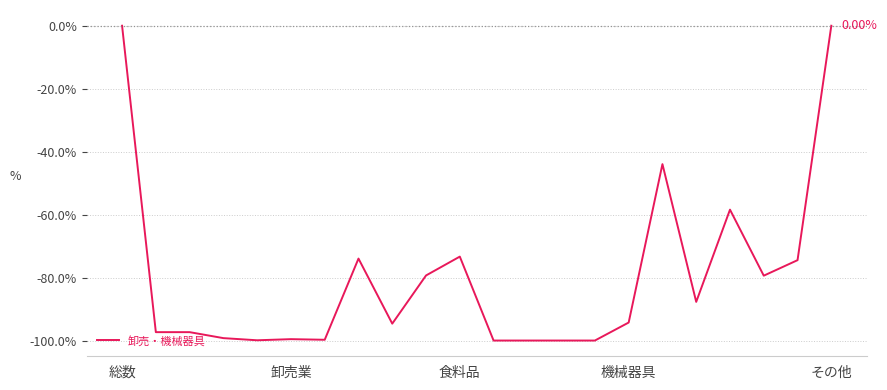

What is the smallest value displayed?

-100.0